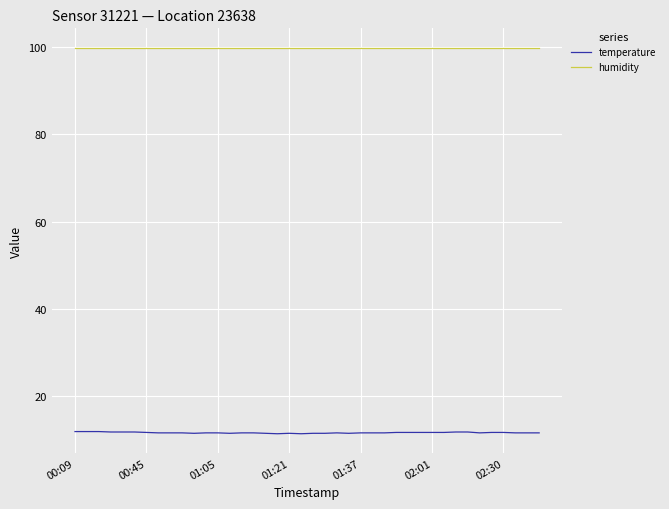

Which series has the largest total across all categories?

humidity